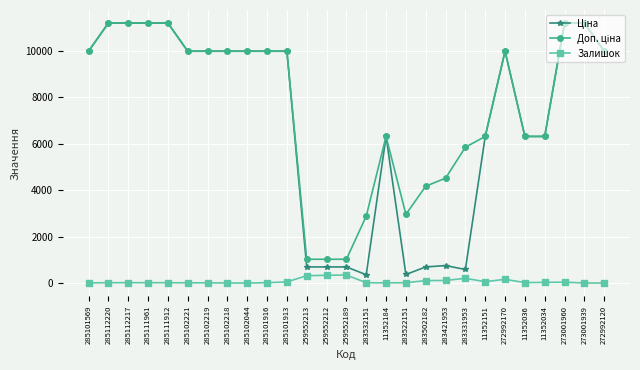

How many lines are shown in the chart?

3